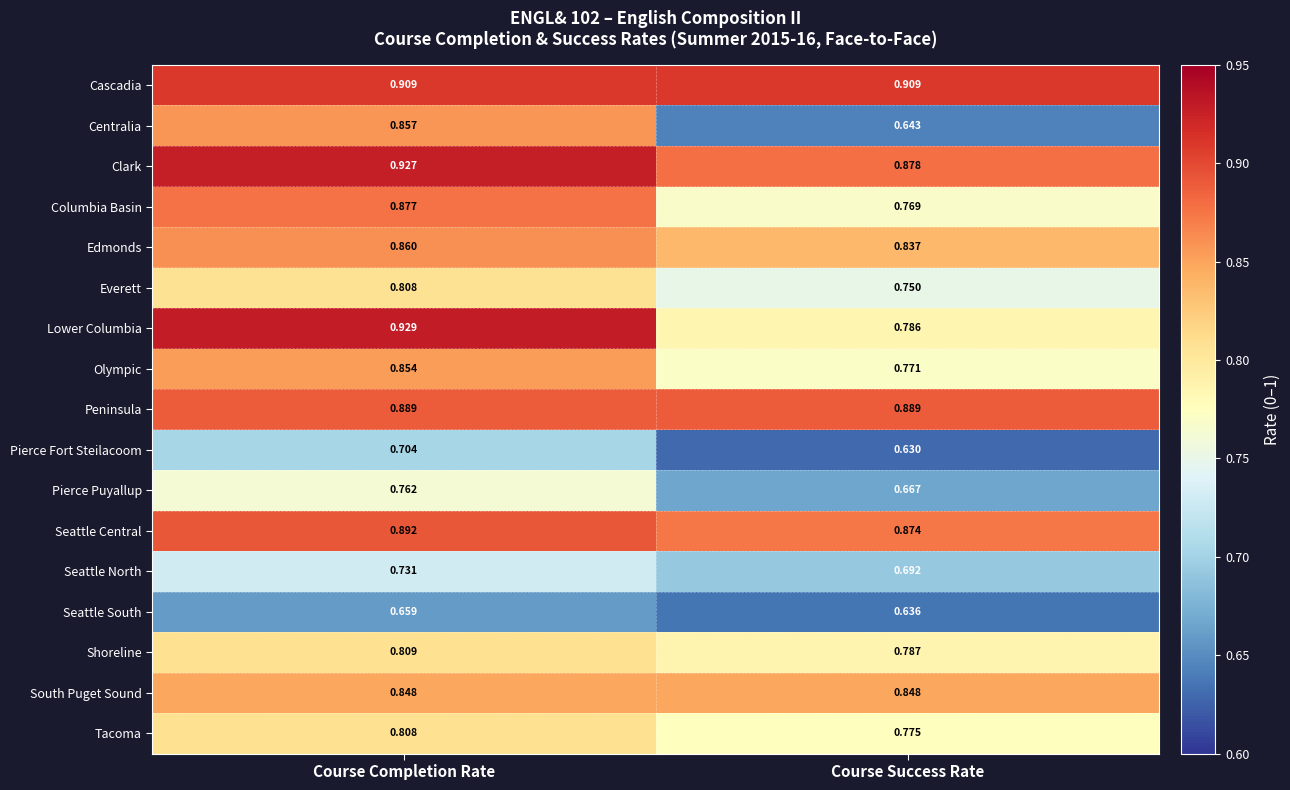

Rank the series at Course Success Rate from lowest to highest value.

Pierce Fort Steilacoom, Seattle South, Centralia, Pierce Puyallup, Seattle North, Everett, Columbia Basin, Olympic, Tacoma, Lower Columbia, Shoreline, Edmonds, South Puget Sound, Seattle Central, Clark, Peninsula, Cascadia